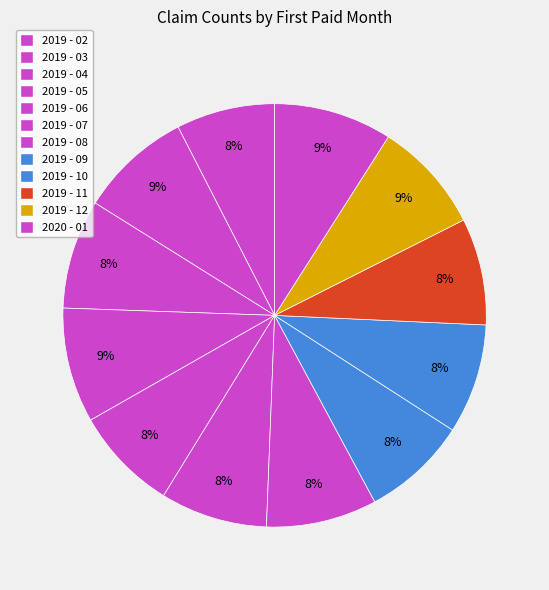

How many slices are in this pie chart?

12